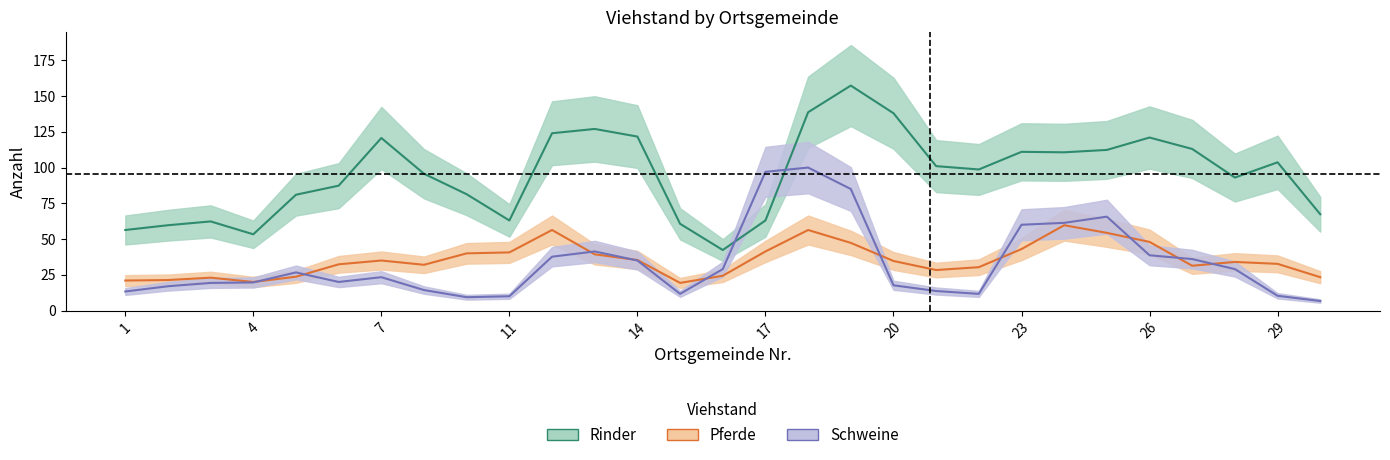

In Schweine, how many points are higher than both neighbors (excluding endpoints)?

6